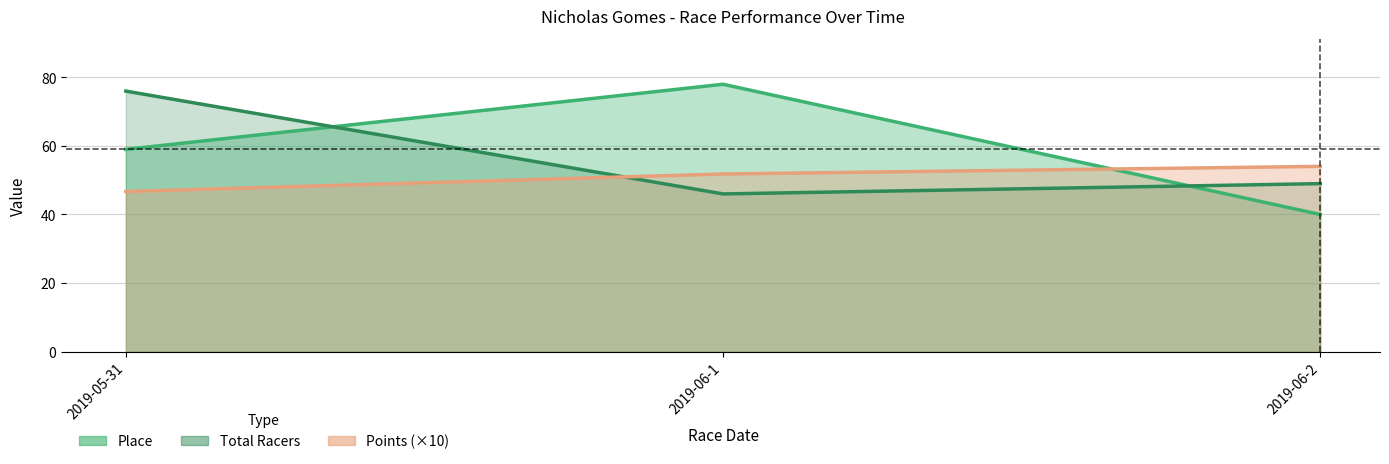

What is the total value across all series at 2019-05-31?

181.7